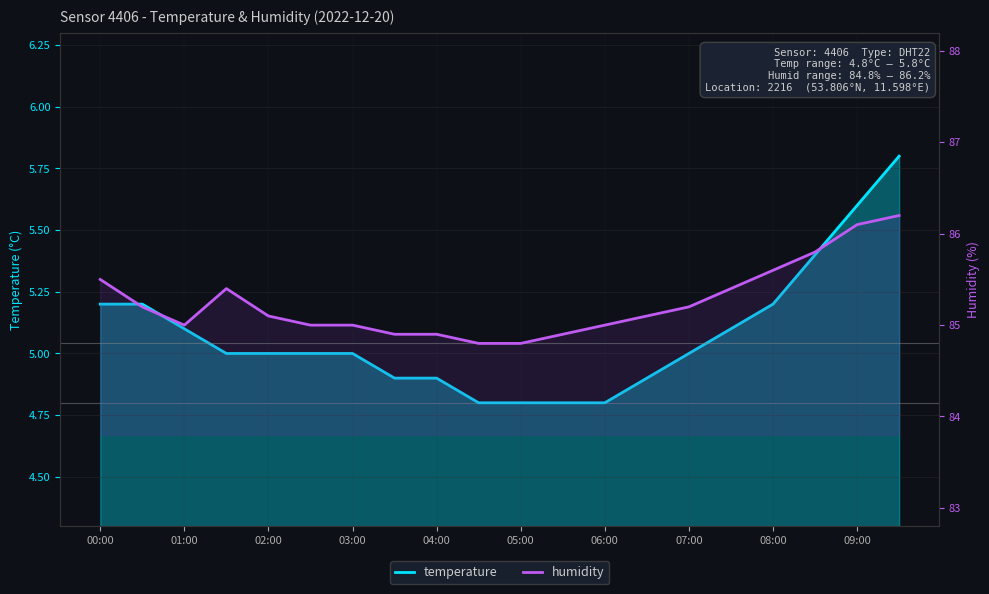

What is the value of the humidity point at the 16th from the left?

85.4